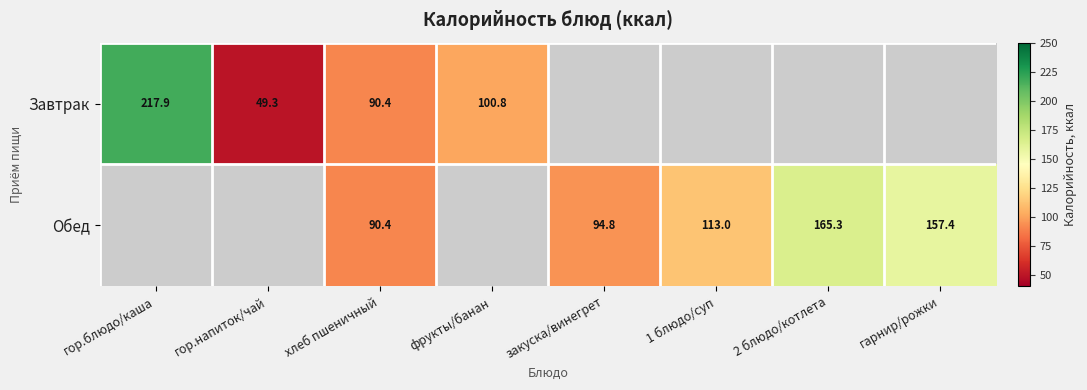

At which category is the sum across all series the highest?

гор.блюдо/каша